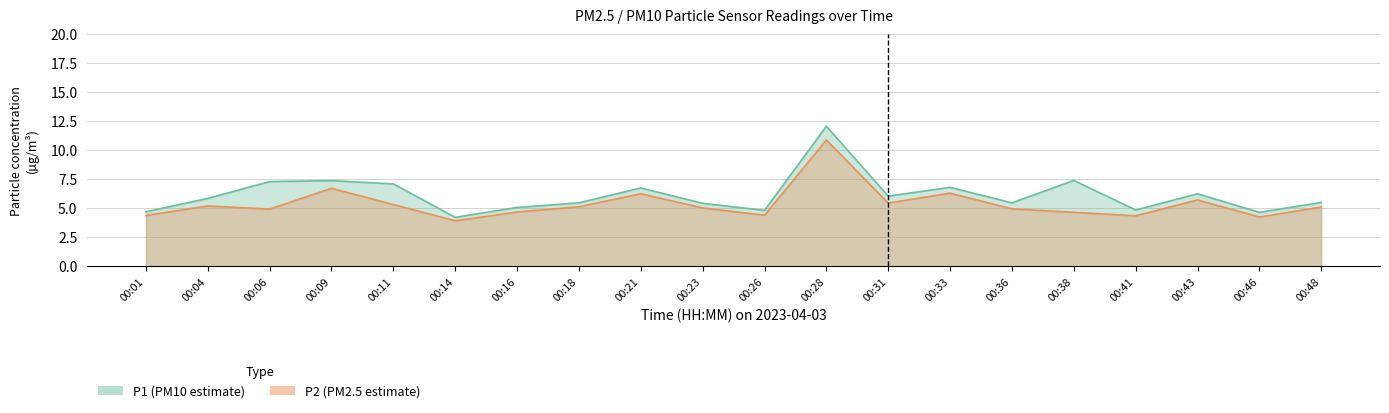

Where is the first local maximum for P2?

00:04